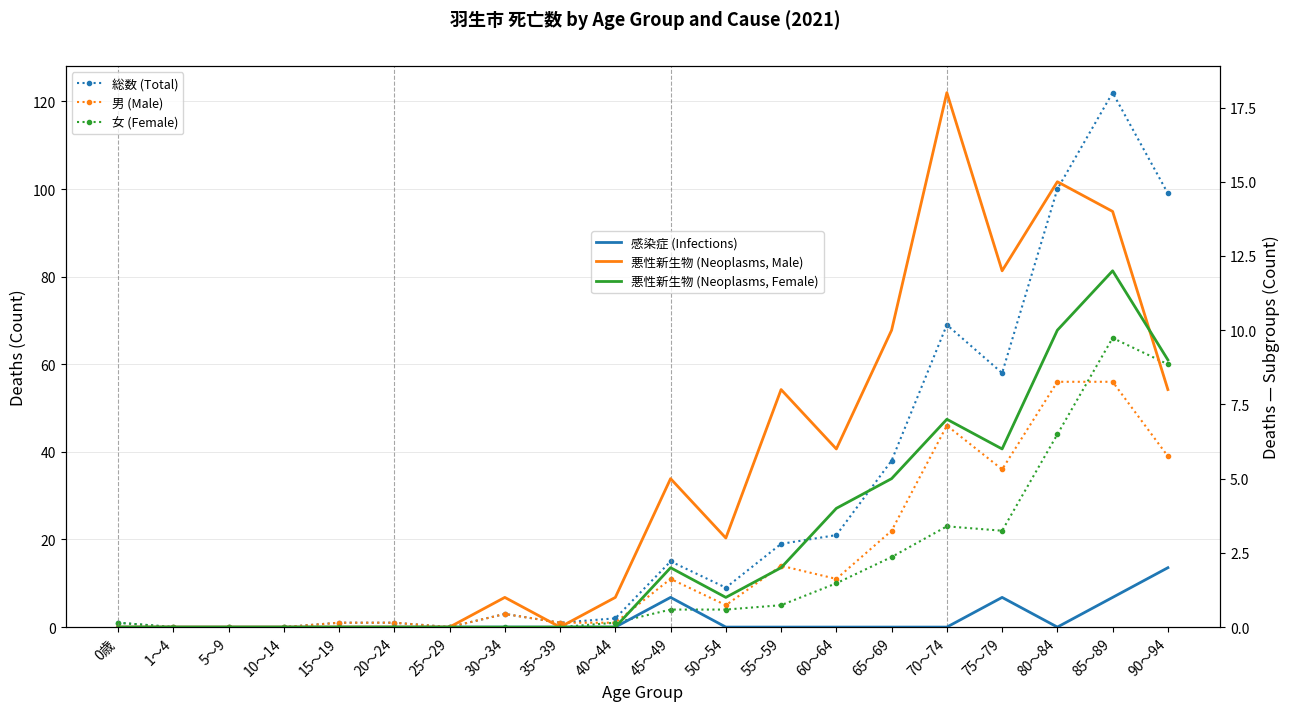

Reading left to right, what are all the values shown in this chart?

総数 (Total): 1	0	0	0	1	1	0	3	1	2	15	9	19	21	38	69	58	100	122	99
男 (Male): 0	0	0	0	1	1	0	3	1	1	11	5	14	11	22	46	36	56	56	39
女 (Female): 1	0	0	0	0	0	0	0	0	1	4	4	5	10	16	23	22	44	66	60
感染症 (Infections): 0	0	0	0	0	0	0	0	0	0	1	0	0	0	0	0	1	0	1	2
悪性新生物 (Neoplasms, Male): 0	0	0	0	0	0	0	1	0	1	5	3	8	6	10	18	12	15	14	8
悪性新生物 (Neoplasms, Female): 0	0	0	0	0	0	0	0	0	0	2	1	2	4	5	7	6	10	12	9